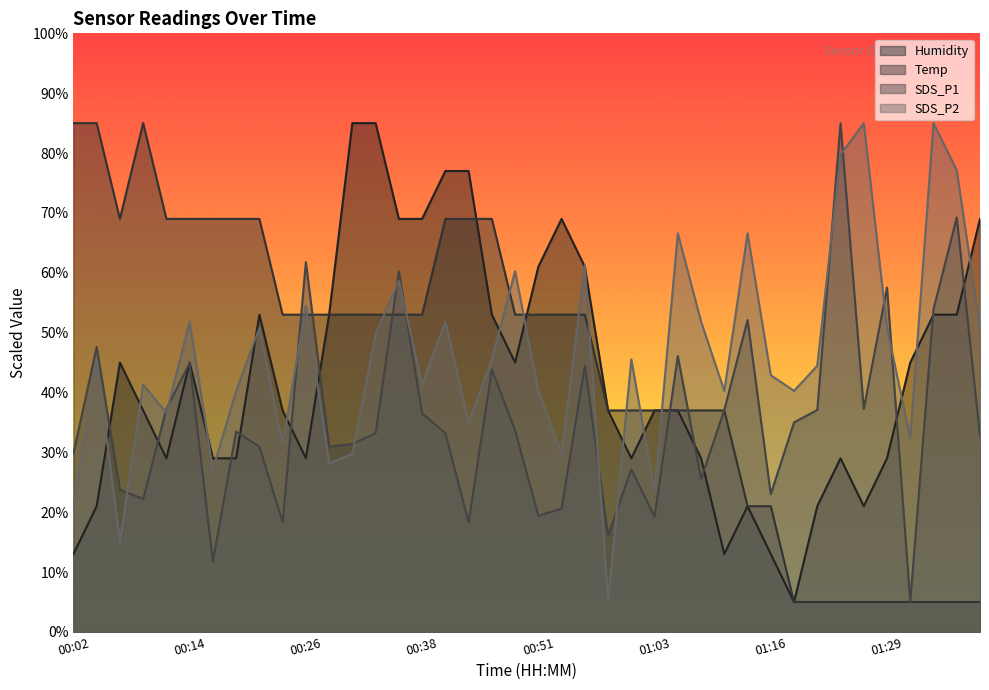

What is the label of the 31st point from the right?

00:24